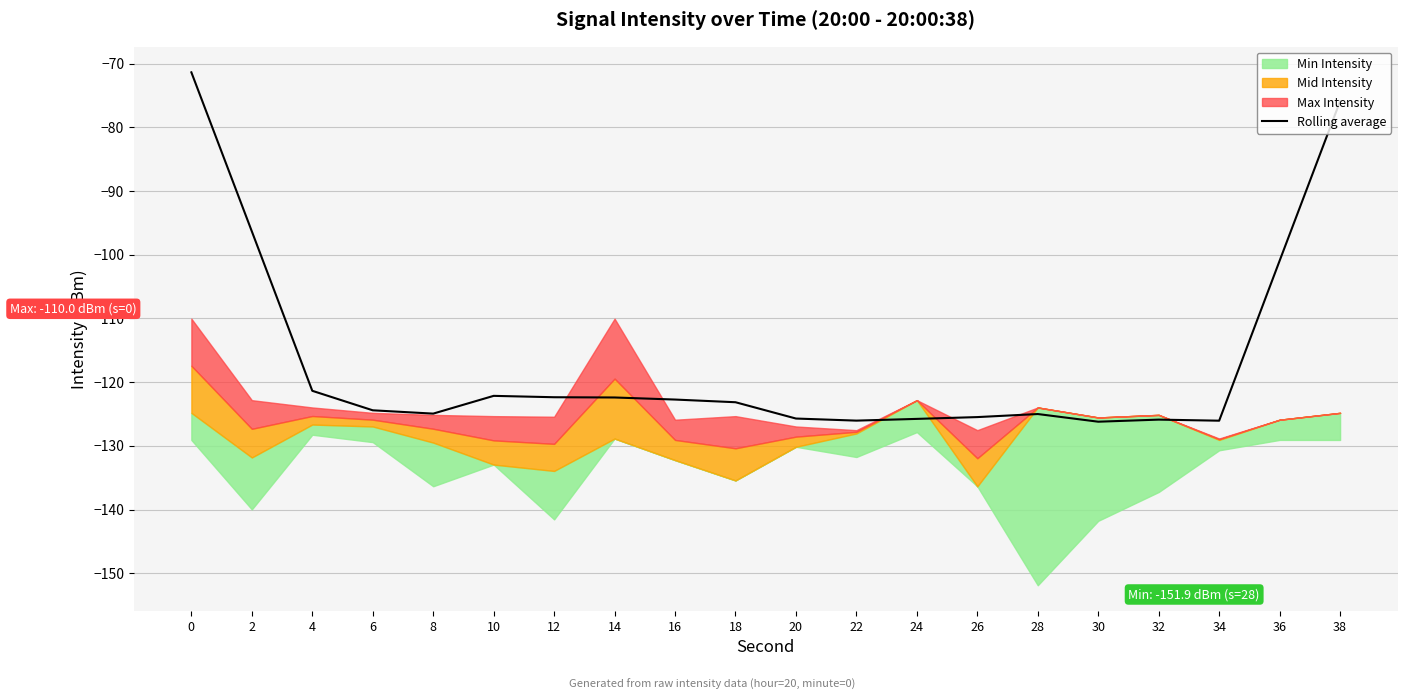

How many lines are shown in the chart?

1